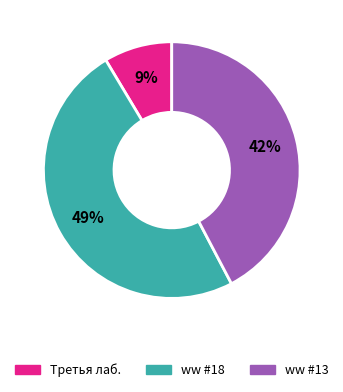

Is there any slice that represents more than half of the pie?

No